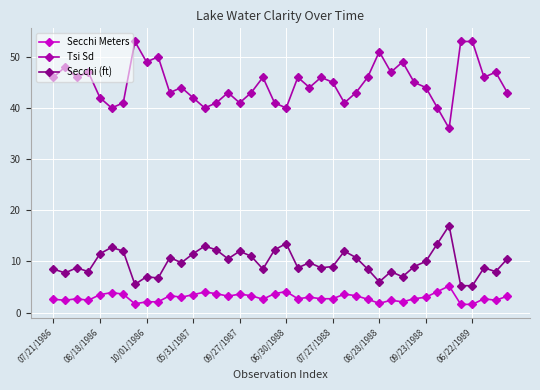

How many categories are shown in the chart?

40